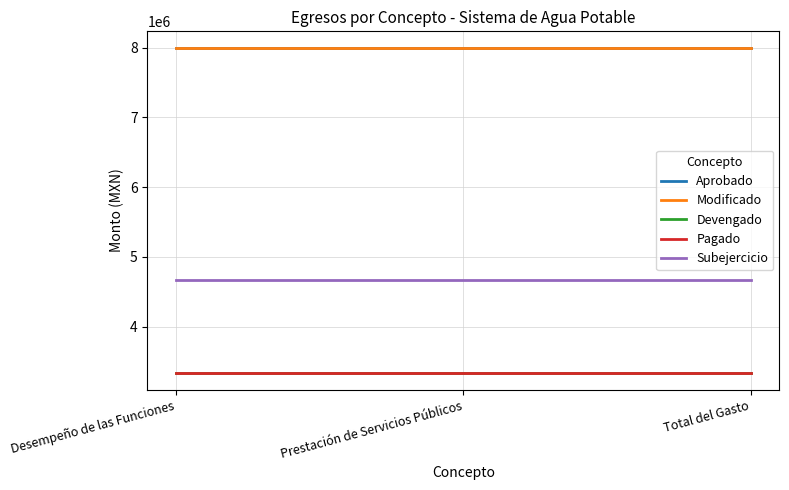

At which category is the sum across all series the highest?

Desempeño de las Funciones